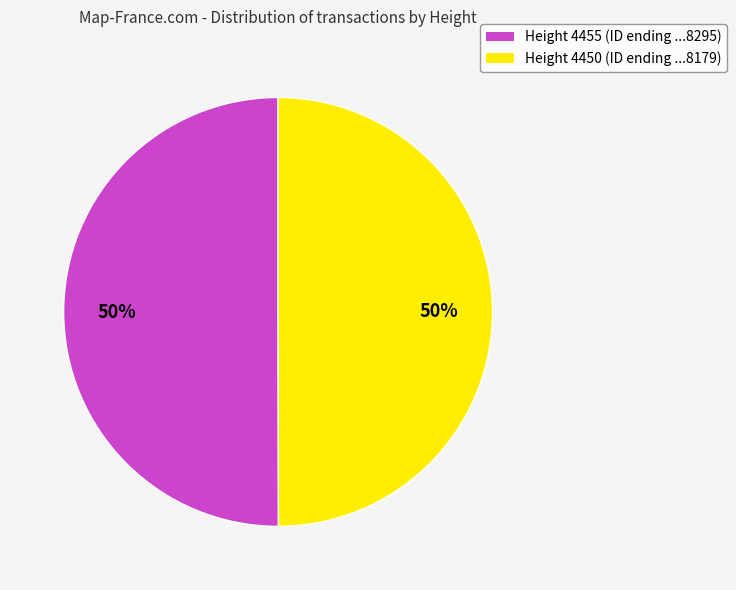

What is the ratio of the value at Height 4455 (ID ending ...8295) to the value at Height 4450 (ID ending ...8179)?

1.0